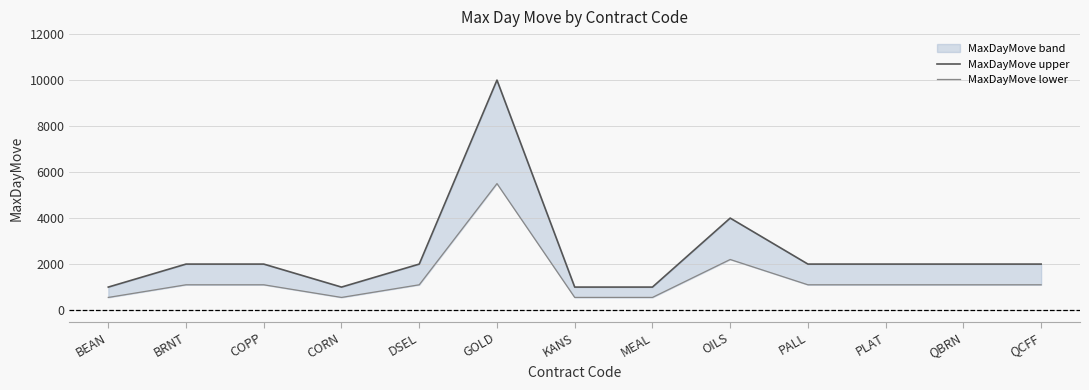

The value of MaxDayMove upper at PLAT is 3574. True or false?

False